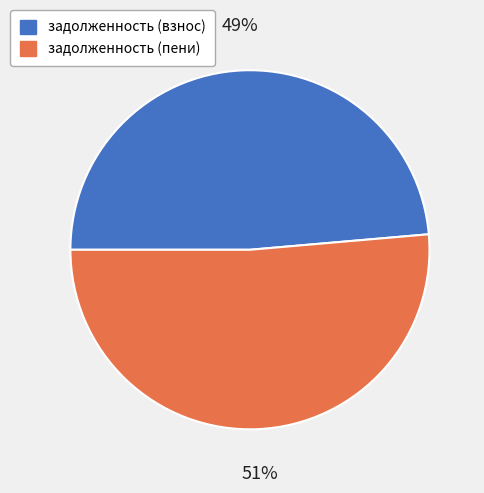

Count the number of slices in the pie.

2